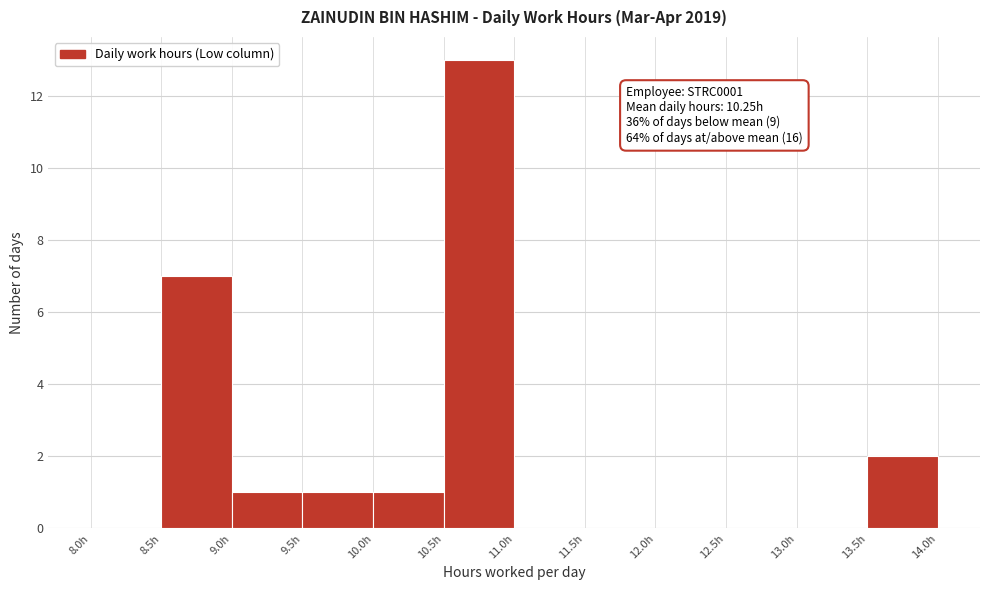

Over which range of the x-axis is the bar tallest?

10.5 to 11.0